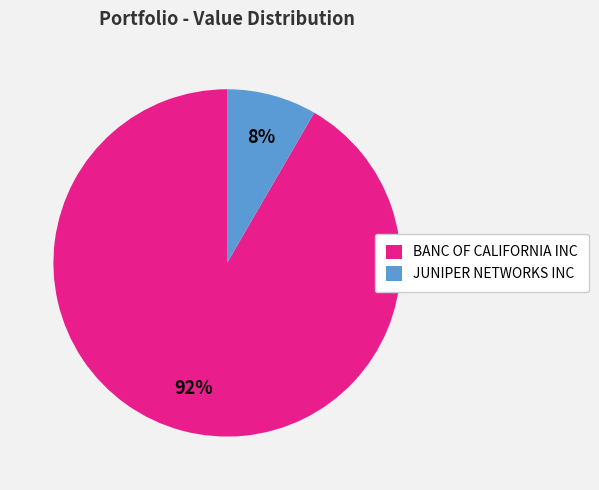

To the nearest percent, what is the combined percentage of JUNIPER NETWORKS INC and BANC OF CALIFORNIA INC?

100%